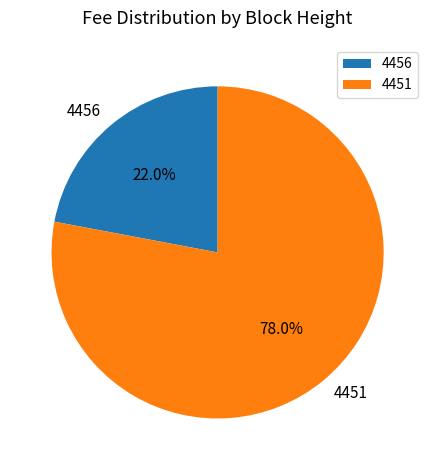

How many segments does this pie chart have?

2